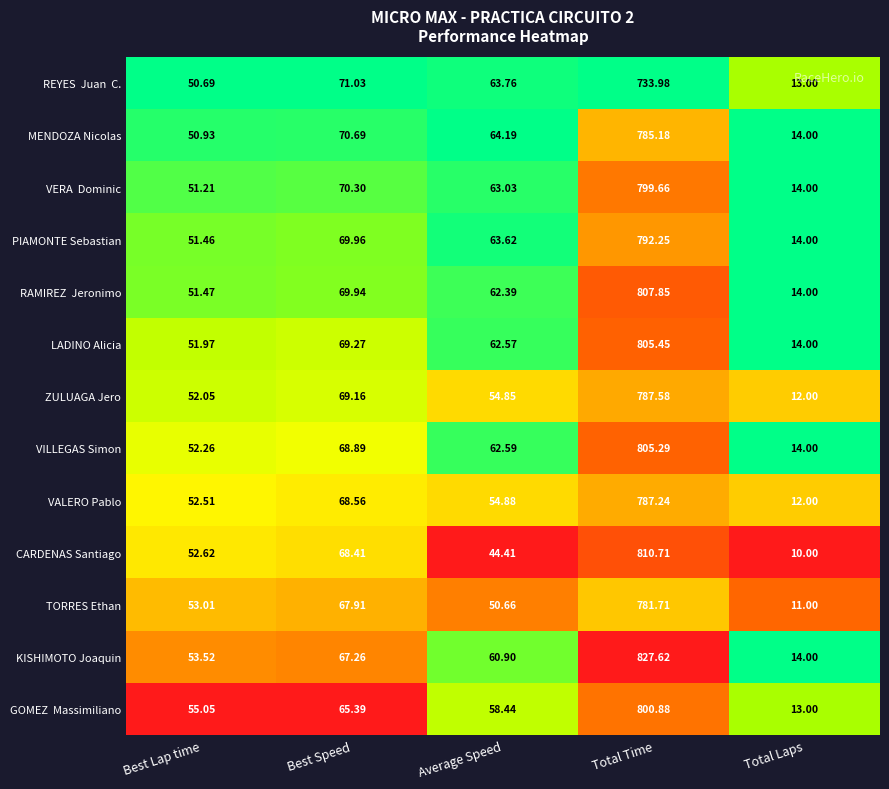

At which label is TORRES Ethan closest to 396?

Best Speed